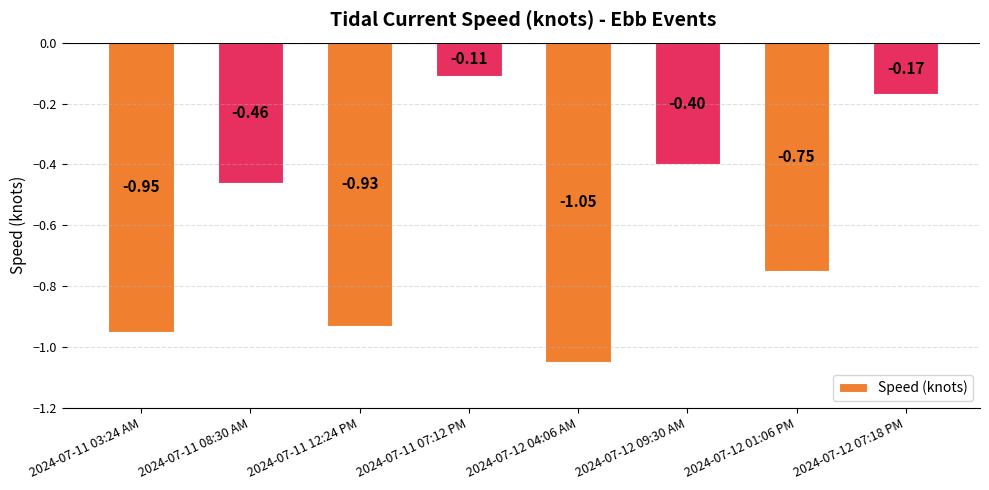

What is the difference between the maximum and minimum values?

0.9